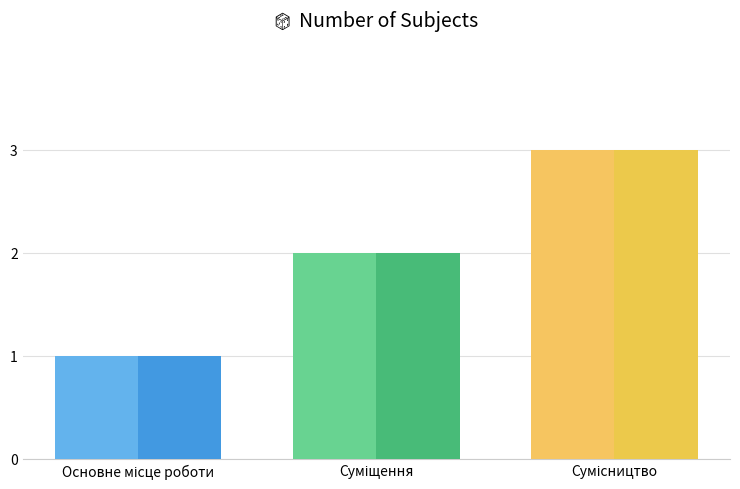

What is the maximum value shown in the chart?

3